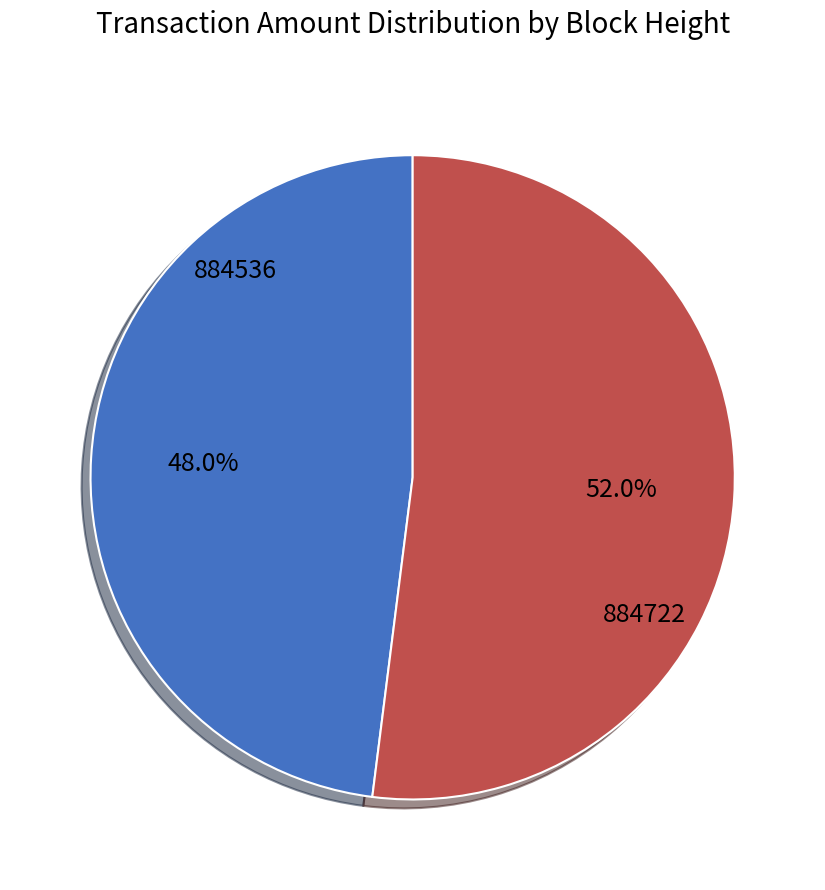

To the nearest percent, what is the combined percentage of 884536 and 884722?

100%